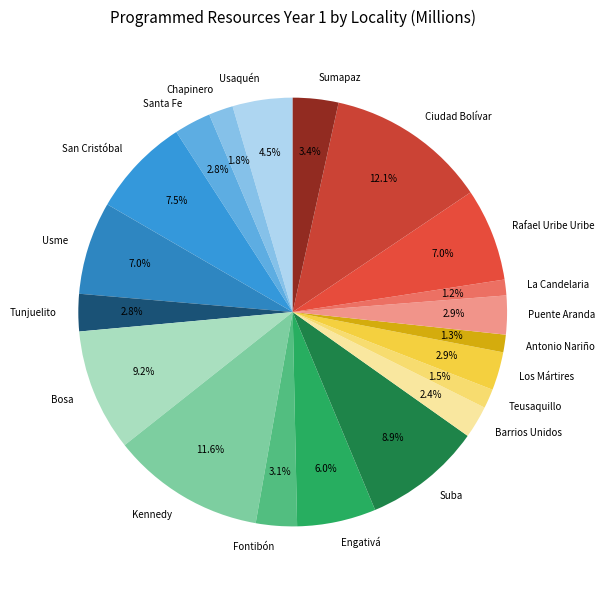

To the nearest percent, what is the difference between the largest and smallest slice percentages?

11%